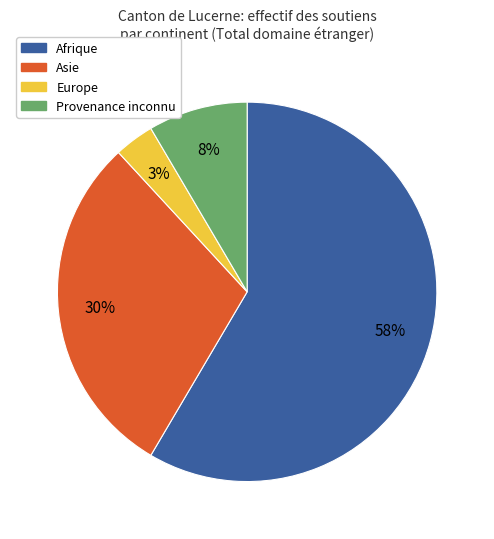

To the nearest percent, what is the combined percentage of Provenance inconnu and Asie?

38%